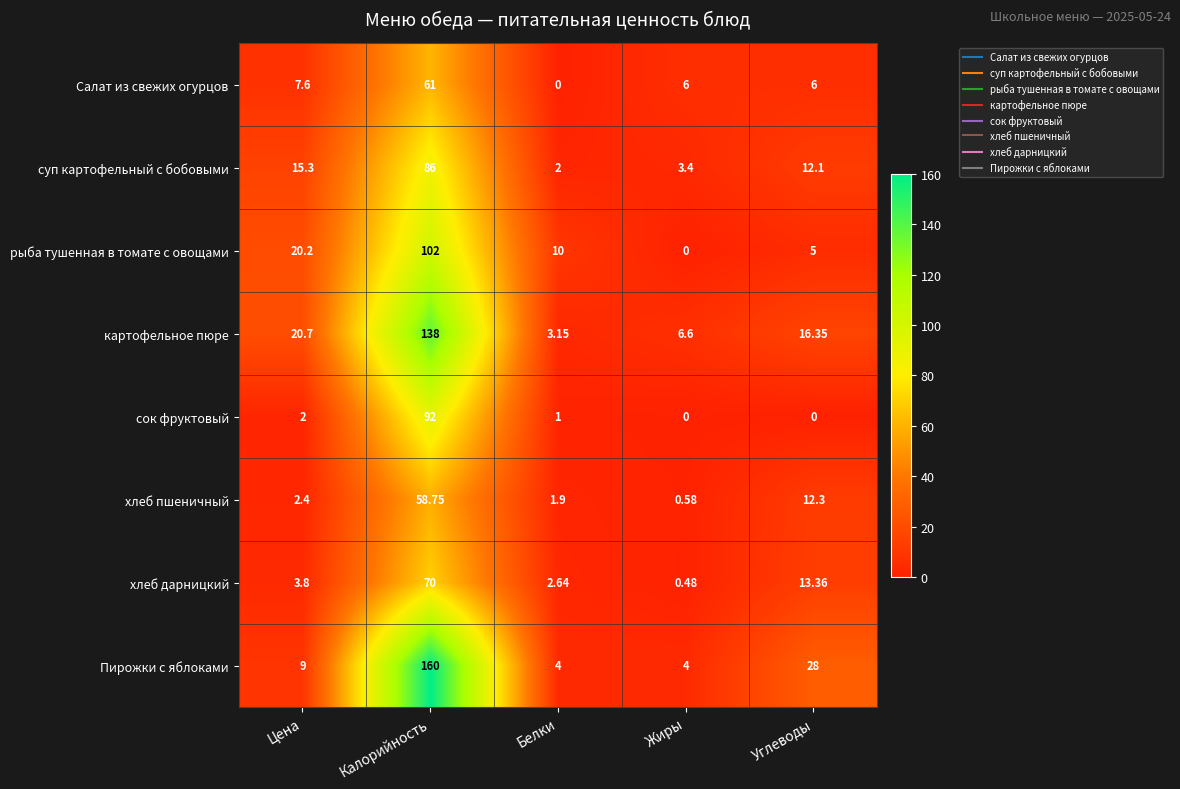

Which series has the largest total across all categories?

Пирожки с яблоками